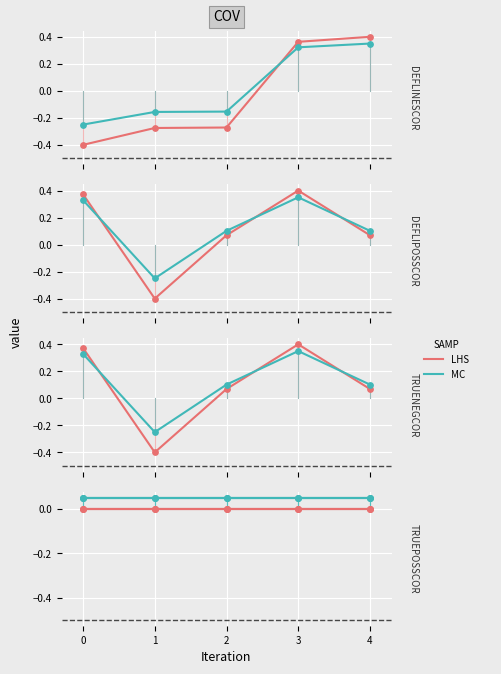

Which series has the largest total across all categories?

MC